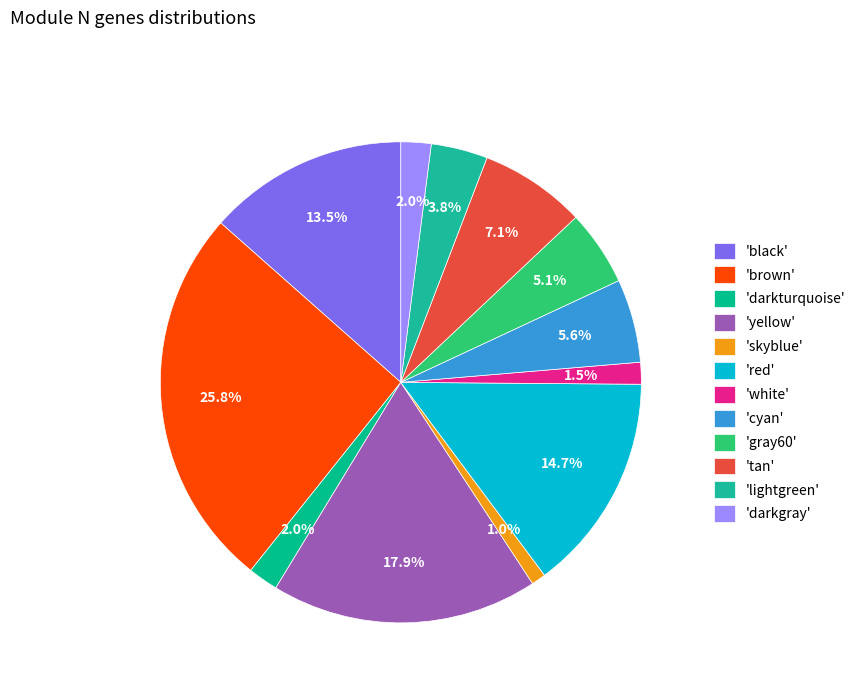

Rank the categories by value from lowest to highest.

skyblue, white, darkturquoise, darkgray, lightgreen, gray60, cyan, tan, black, red, yellow, brown